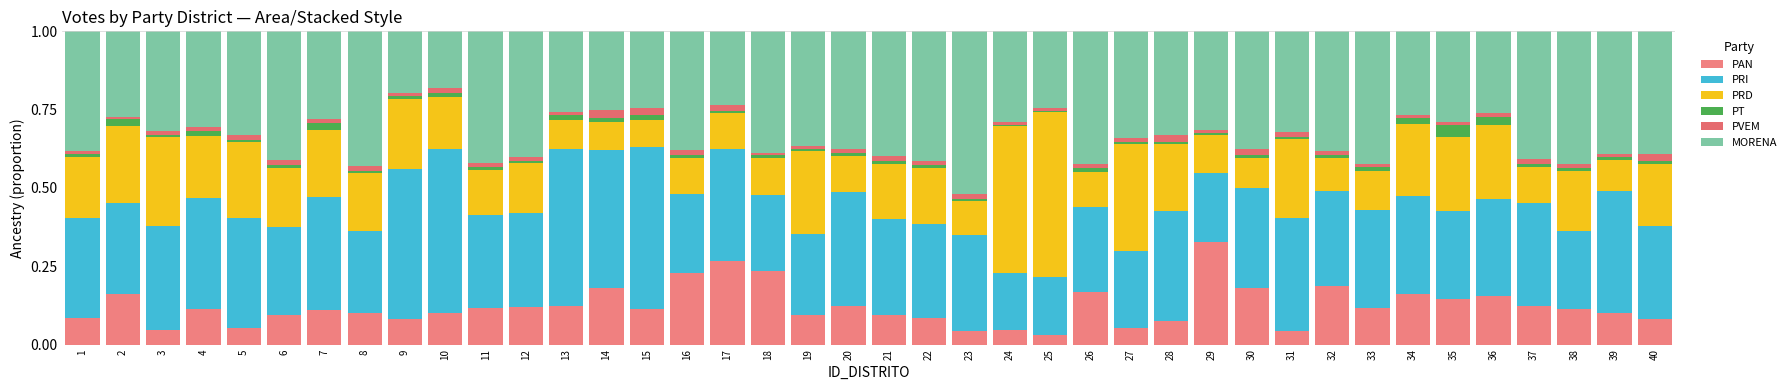

How many series are shown in this chart?

6